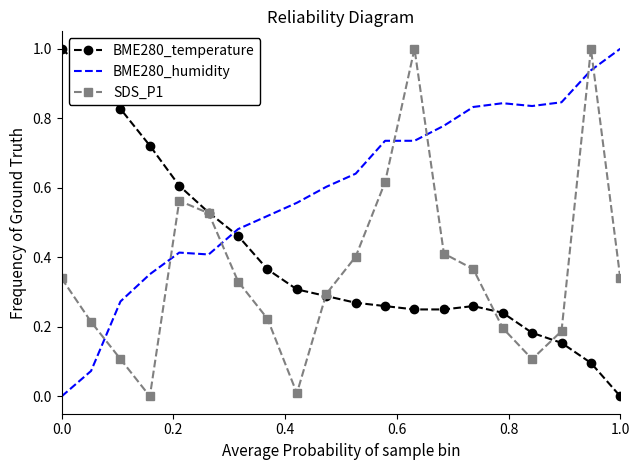

True or false: BME280_humidity and BME280_temperature intersect in this chart.

True